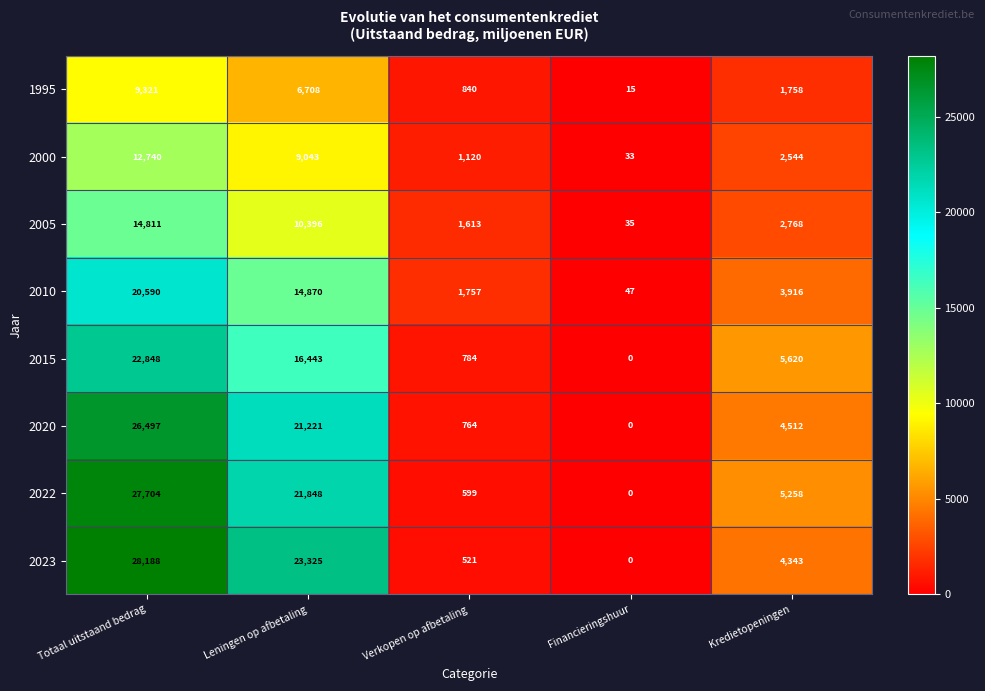

Which series changed the most between Totaal uitstaand bedrag and Kredietopeningen?

2023